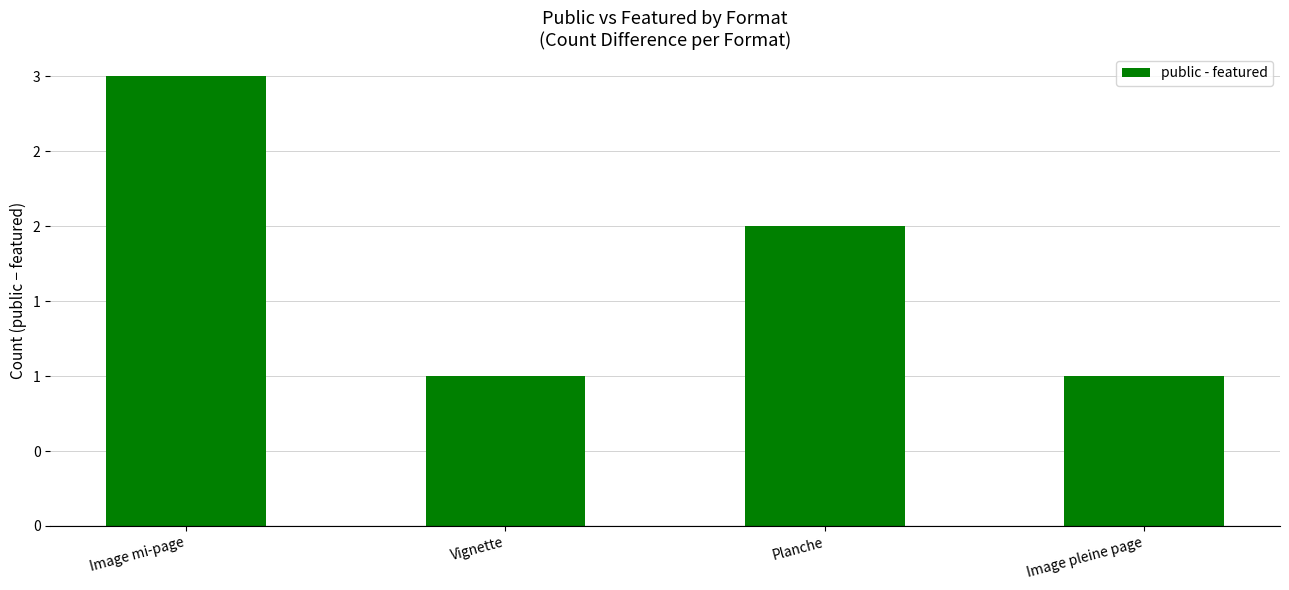

What is the label of the 2nd bar from the right?

Planche